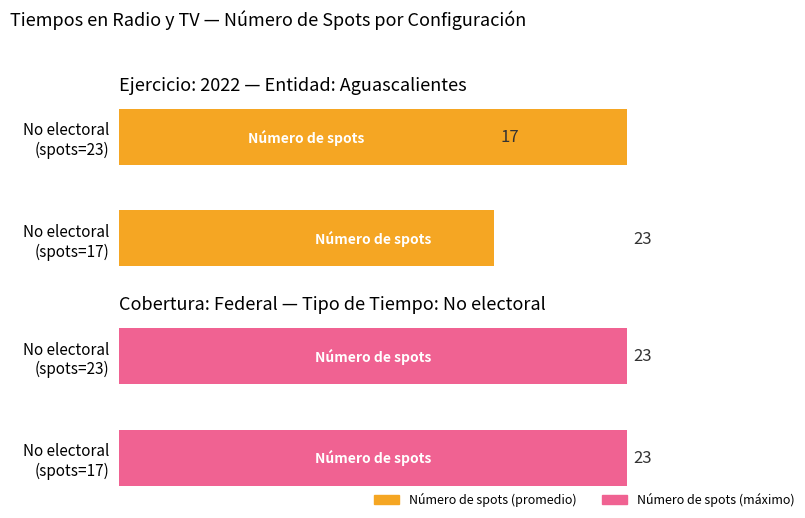

Which series has the largest range (max minus min)?

Número de spots (promedio)